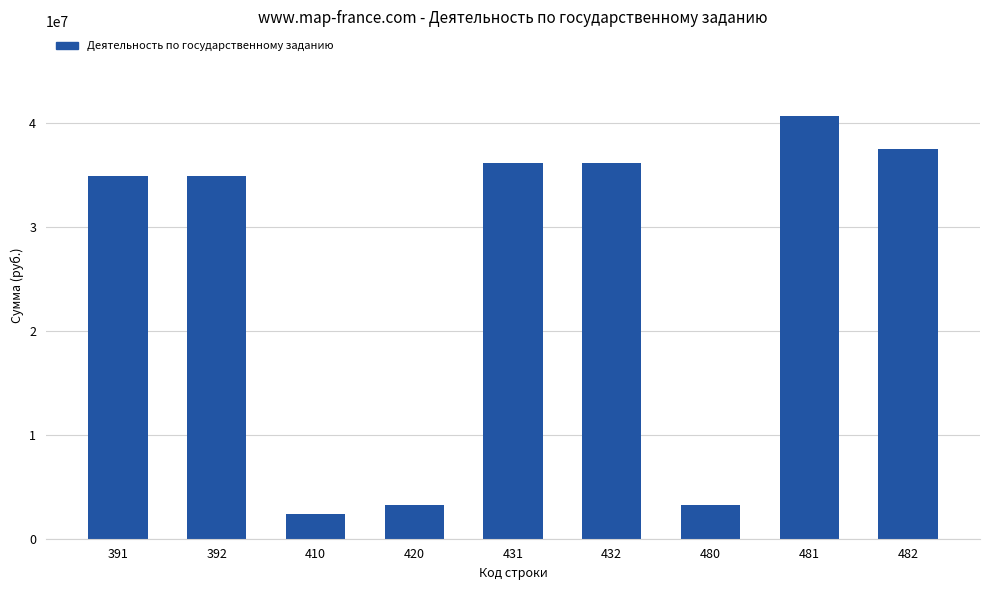

Does the chart contain stacked bars?

No